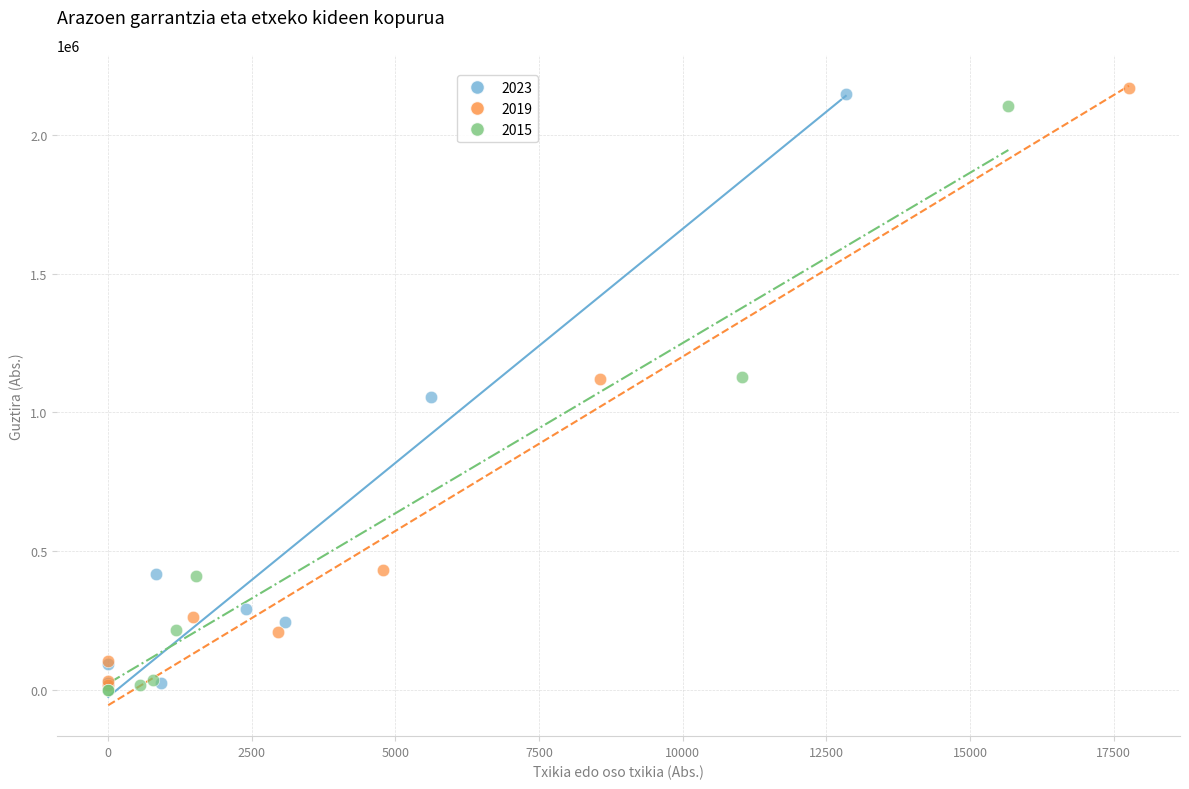

What are all the series names shown in the legend?

2023, 2019, 2015